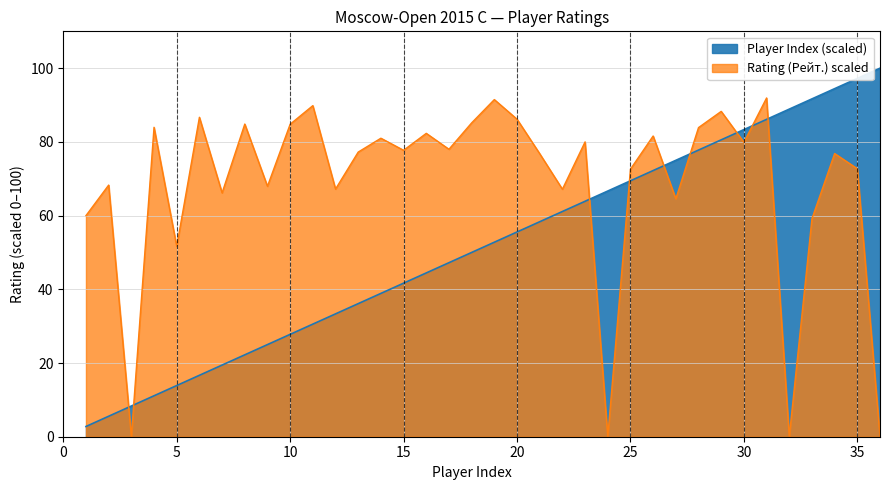

What is the difference between the second highest and minimum values in the Rating (Рейт.) series?

91.5